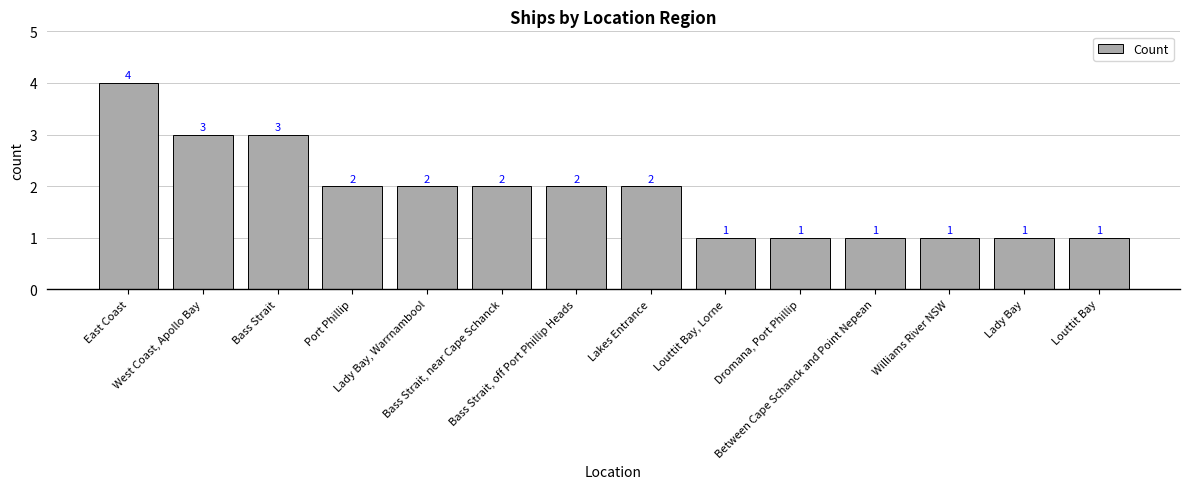

Reading right to left, what are all the values shown in this chart?

1	1	1	1	1	1	2	2	2	2	2	3	3	4